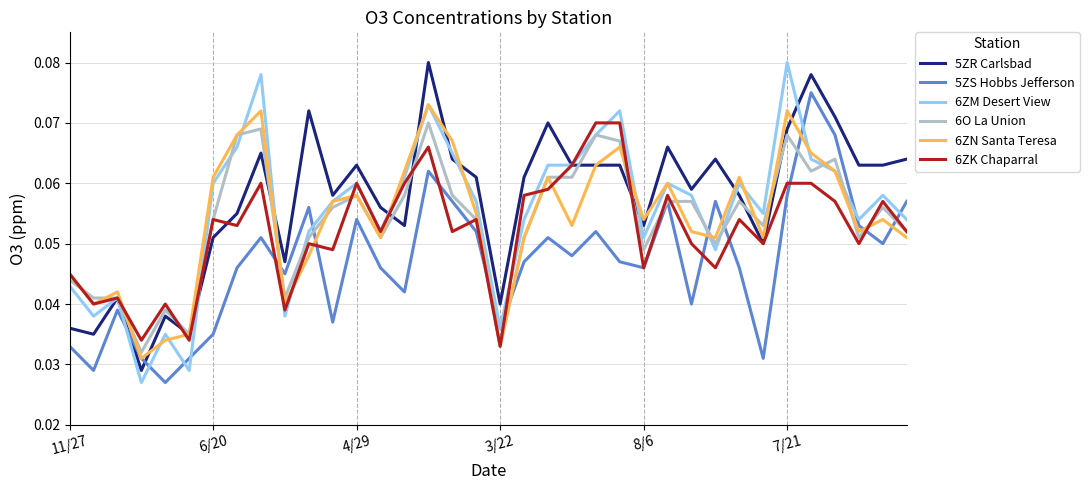

What is the total value across all series at 8/6?

0.3